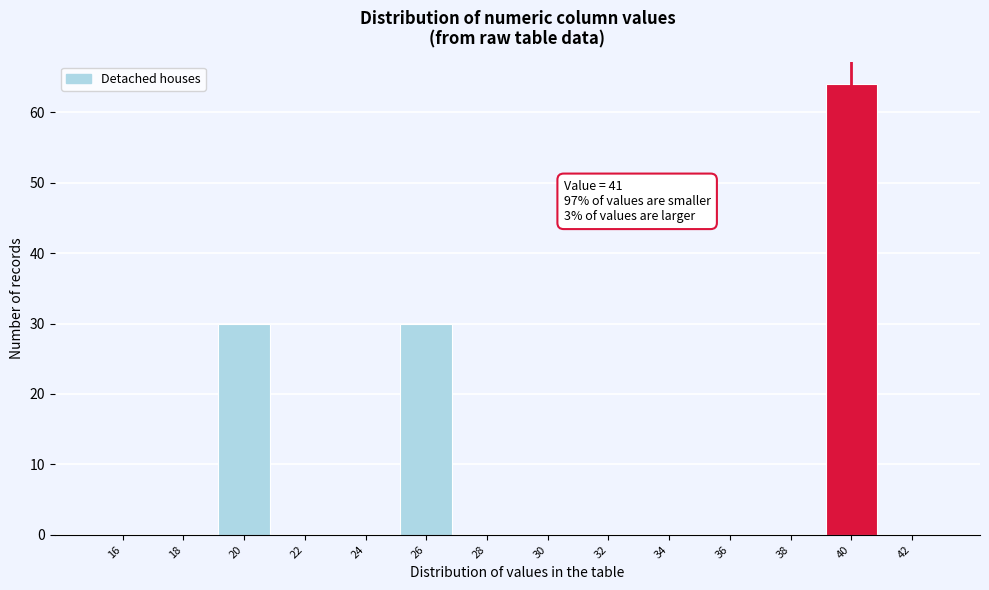

Reading left to right, list all the values displayed in this chart.

16=0	18=0	20=30	22=0	24=0	26=30	28=0	30=0	32=0	34=0	36=0	38=0	40=64	42=0